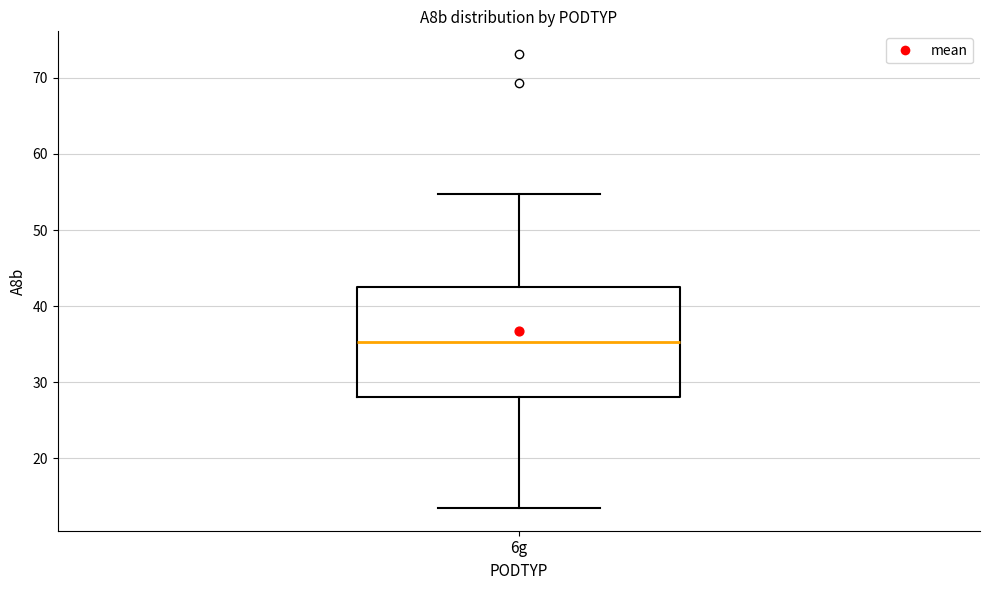

Read this box plot against the y-axis: the position of the median line, the range covered by the box, and the ends of both whiskers. The values are not printed on the chart, so give them approximately, as read against the axis.

median 35, box 28 to 43, whiskers 13 to 55